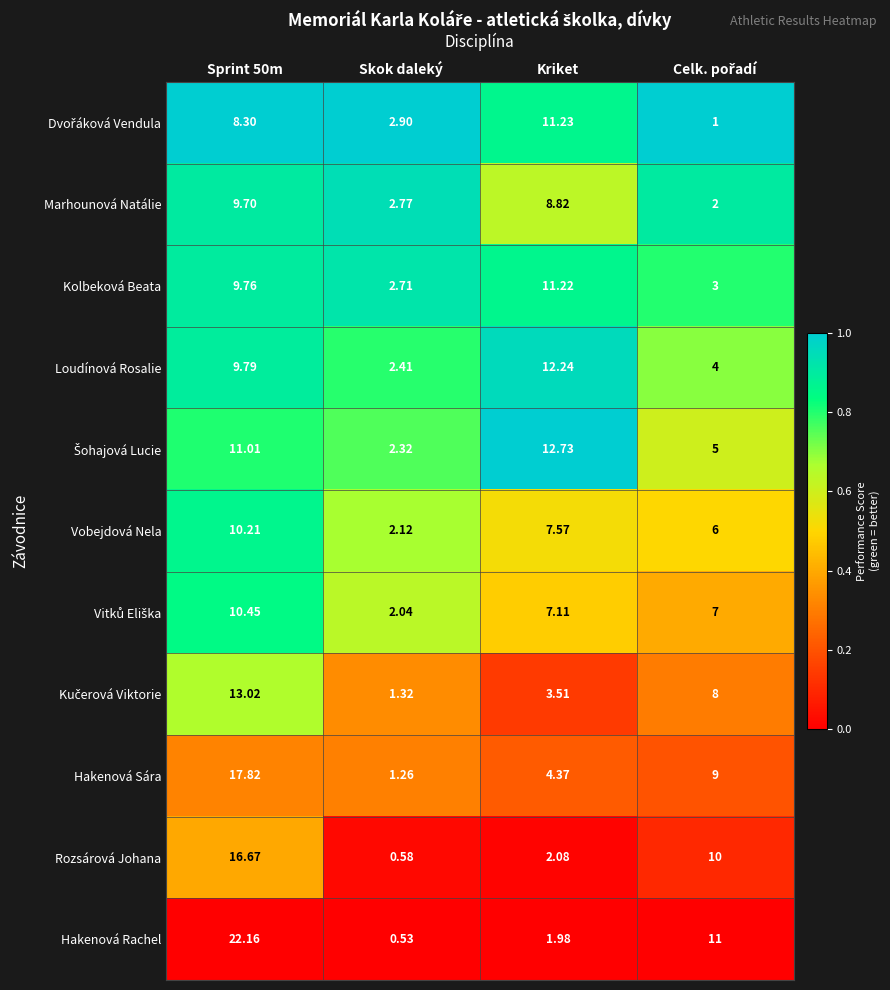

What is the maximum value shown in the chart?

22.2